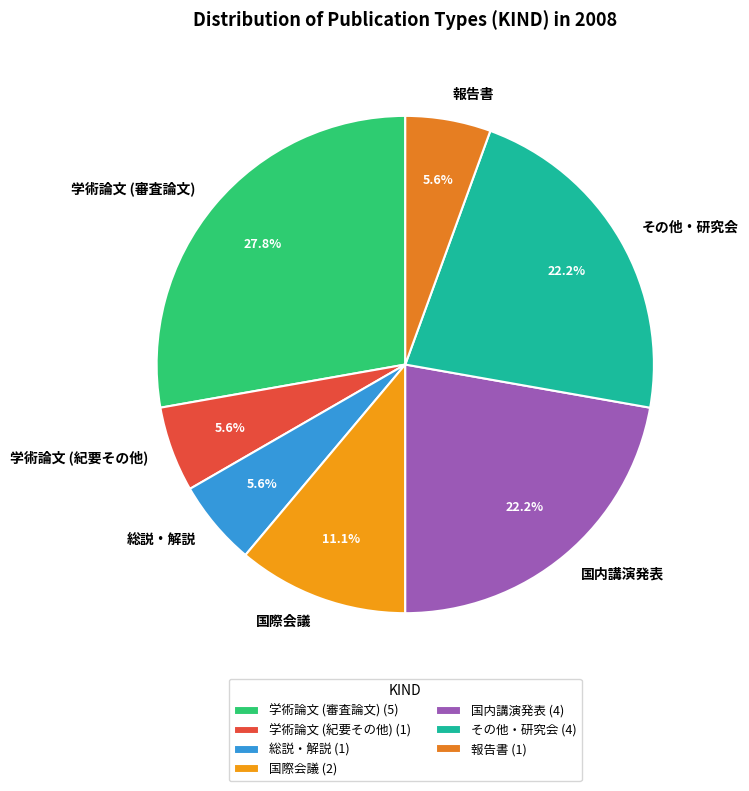

Between その他・研究会 and 報告書, which is larger?

その他・研究会